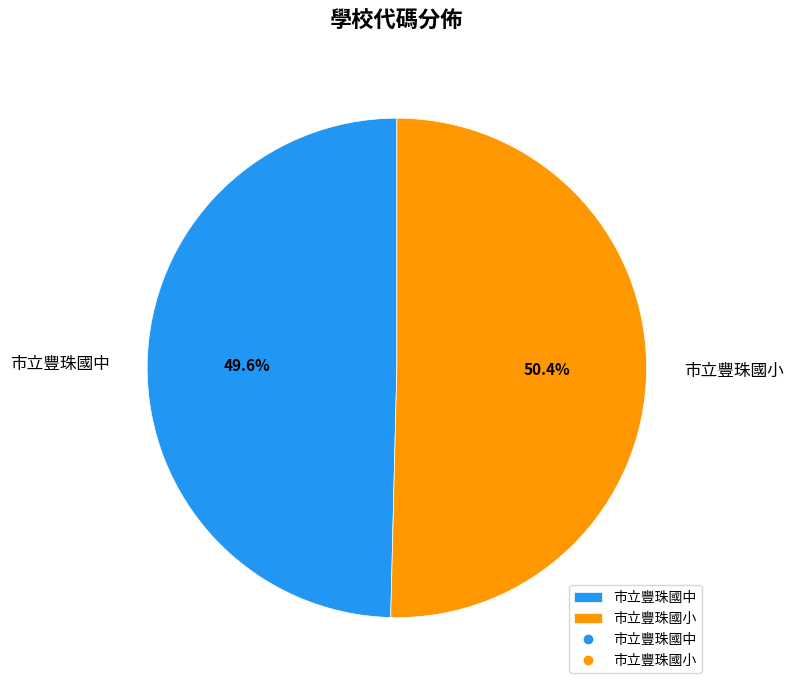

To the nearest percent, what is the difference between the largest and smallest slice percentages?

1%